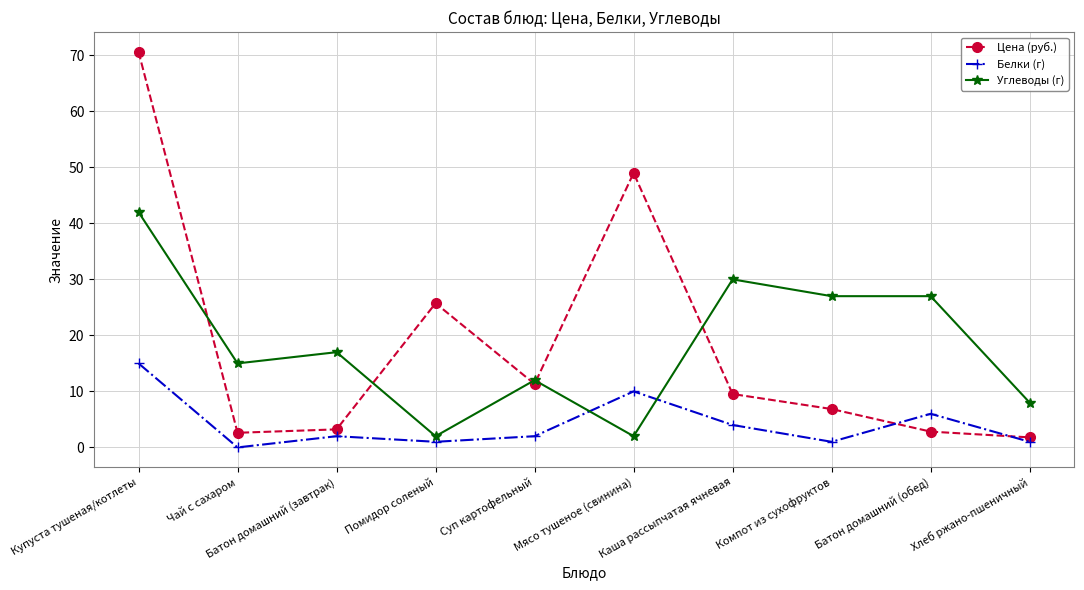

How many lines are shown in the chart?

3